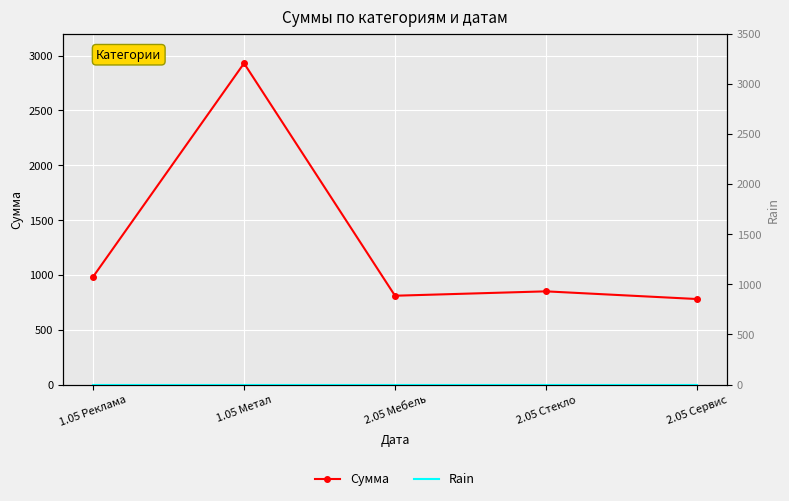

At which label does Rain reach its peak?

1.05 Реклама